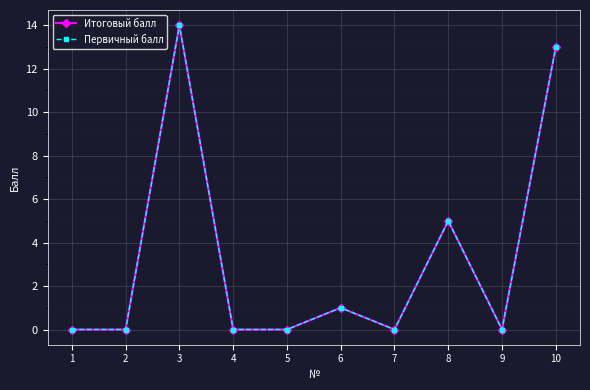

True or false: Первичный балл has more than 2 points higher than both neighbors.

True